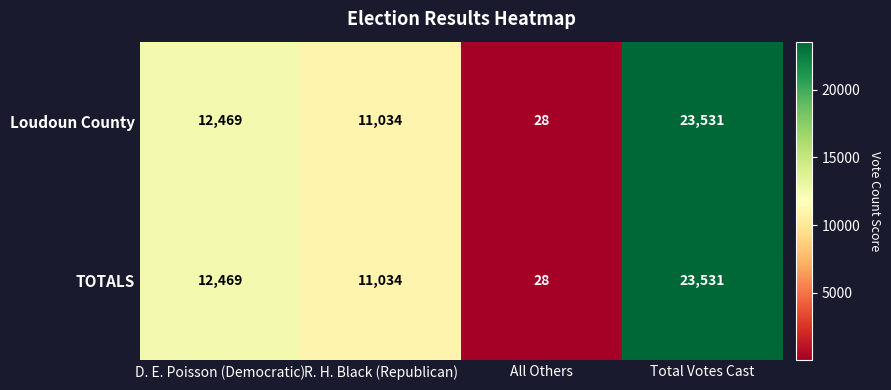

What value does the TOTALS series have at Total Votes Cast?

23531